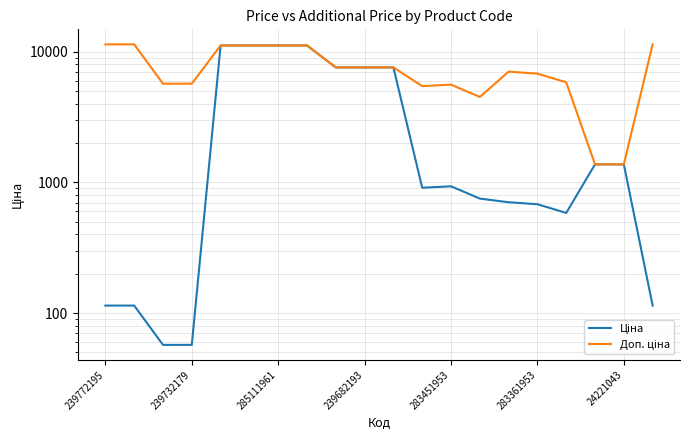

How many lines are shown in the chart?

2